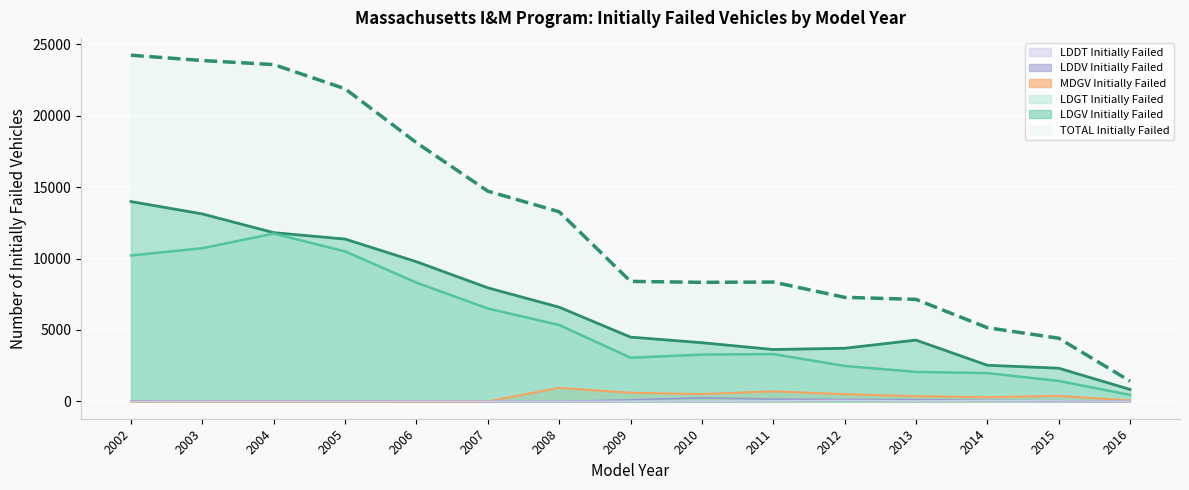

What is the spread (max minus min) of values at 2004?

23577